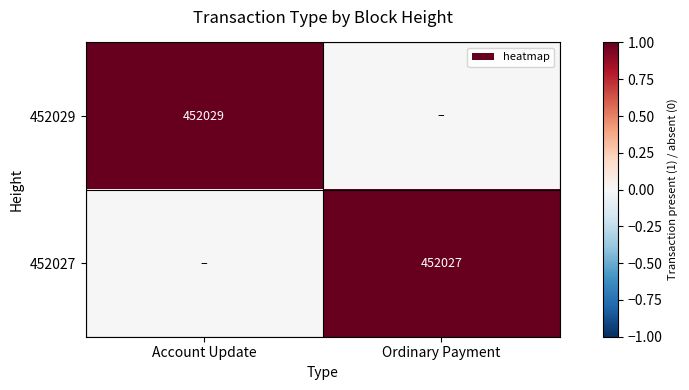

Is it true that 452027 equals 2 at Ordinary Payment?

False